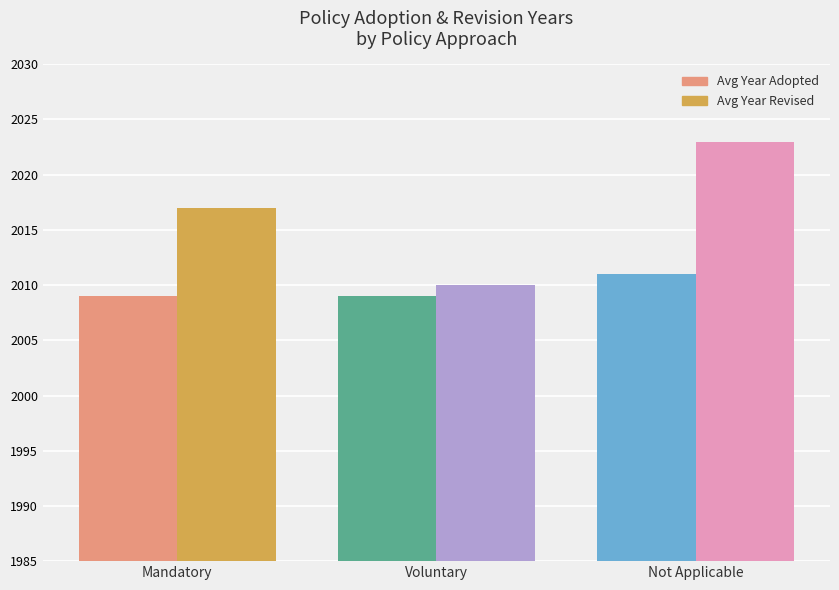

How many groups of bars are there?

3